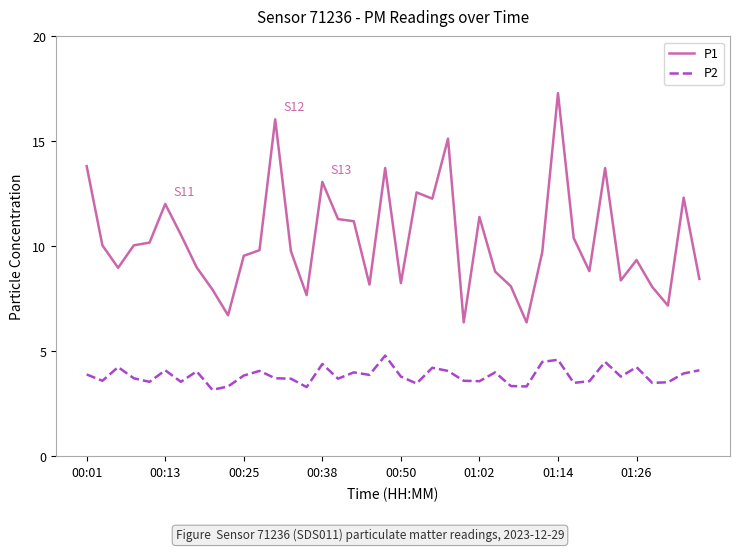

Rank the series by their maximum value, from lowest to highest.

P2, P1